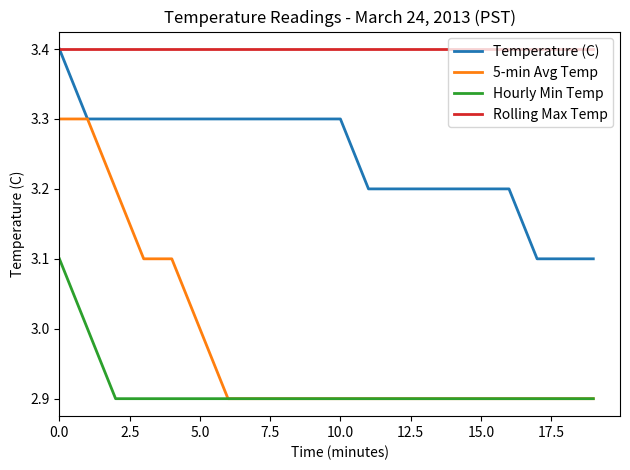

Is this an area chart (filled region under the line)?

No